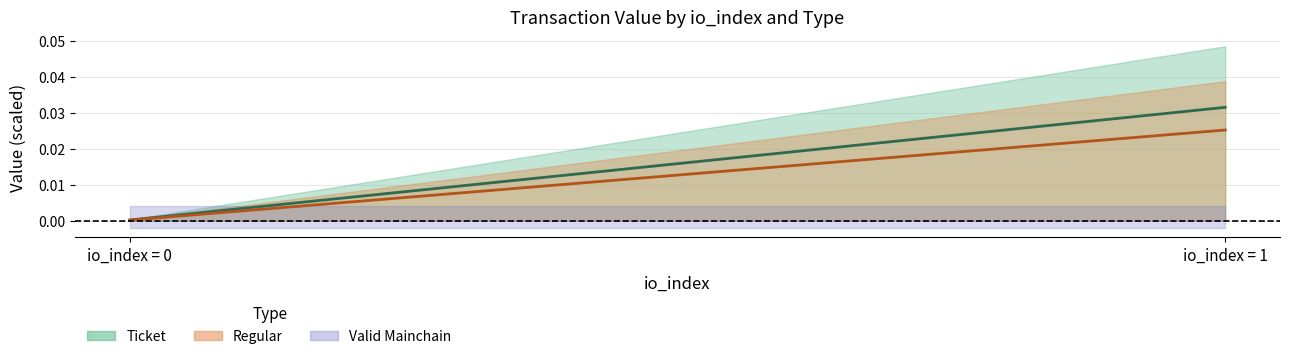

How many data points does each series have?

2